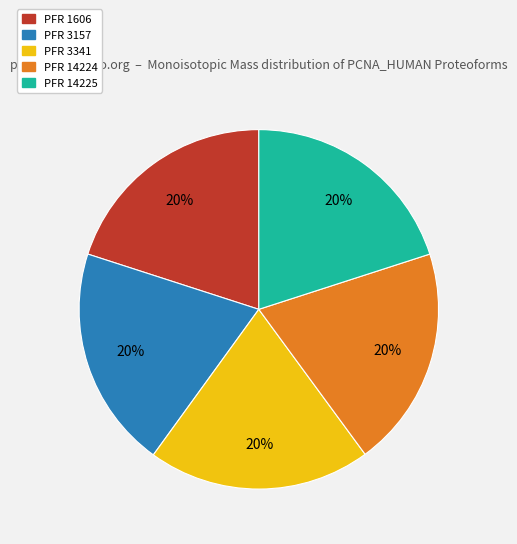

The PFR 3157 slice represents 28% of the pie. True or false?

False